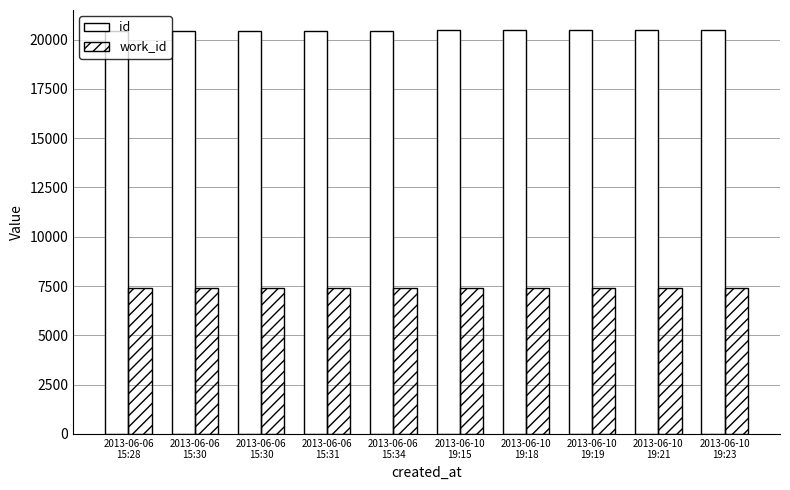

How many groups of bars are there?

10